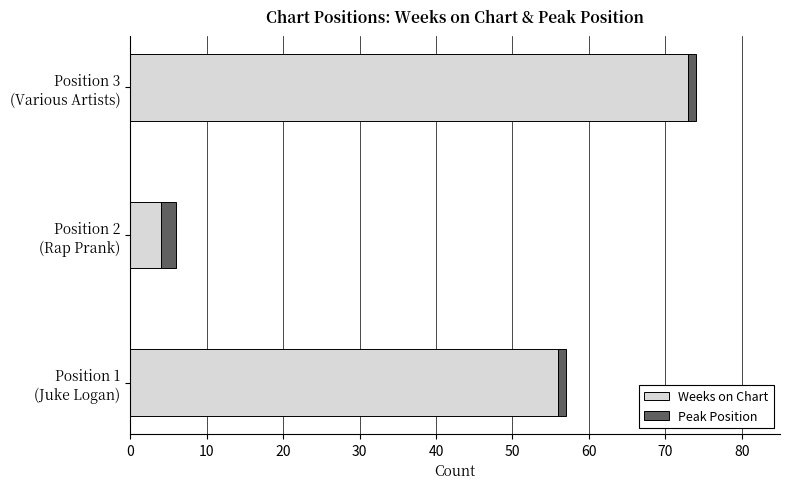

What is the minimum value for Weeks on Chart?

4